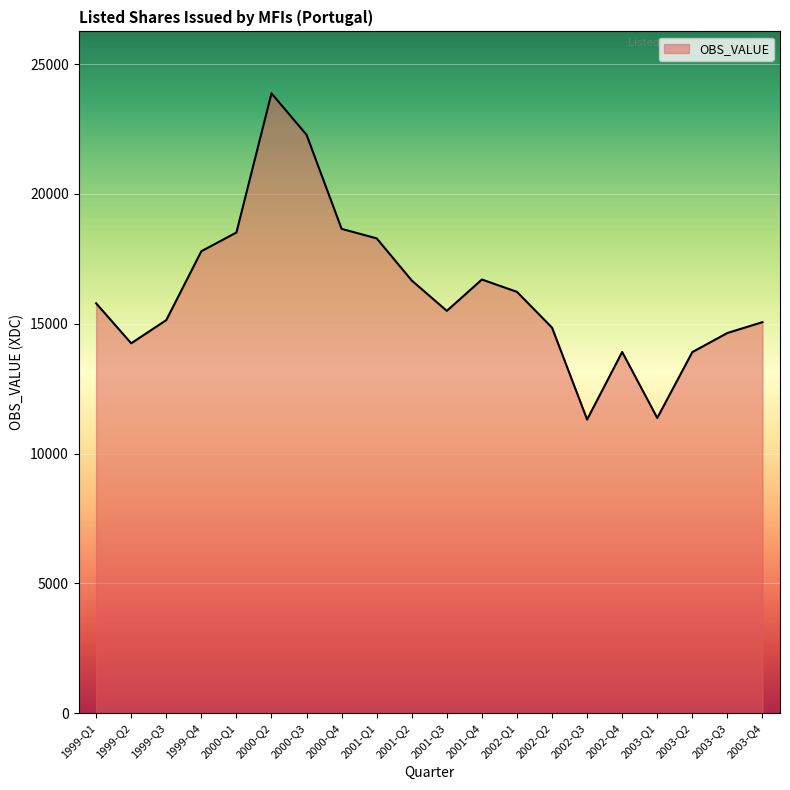

Between 2001-Q1 and 2003-Q2, which is larger?

2001-Q1